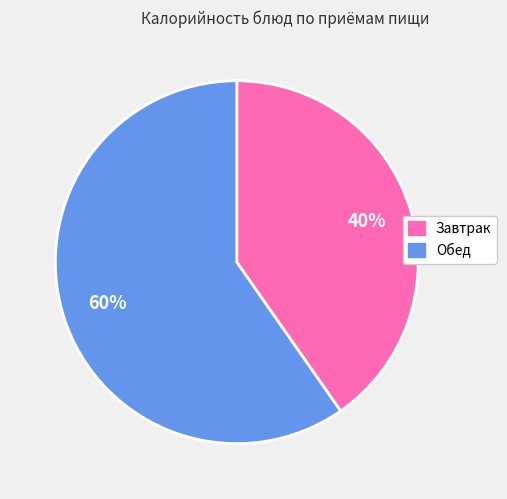

Is there any slice that represents more than half of the pie?

Yes